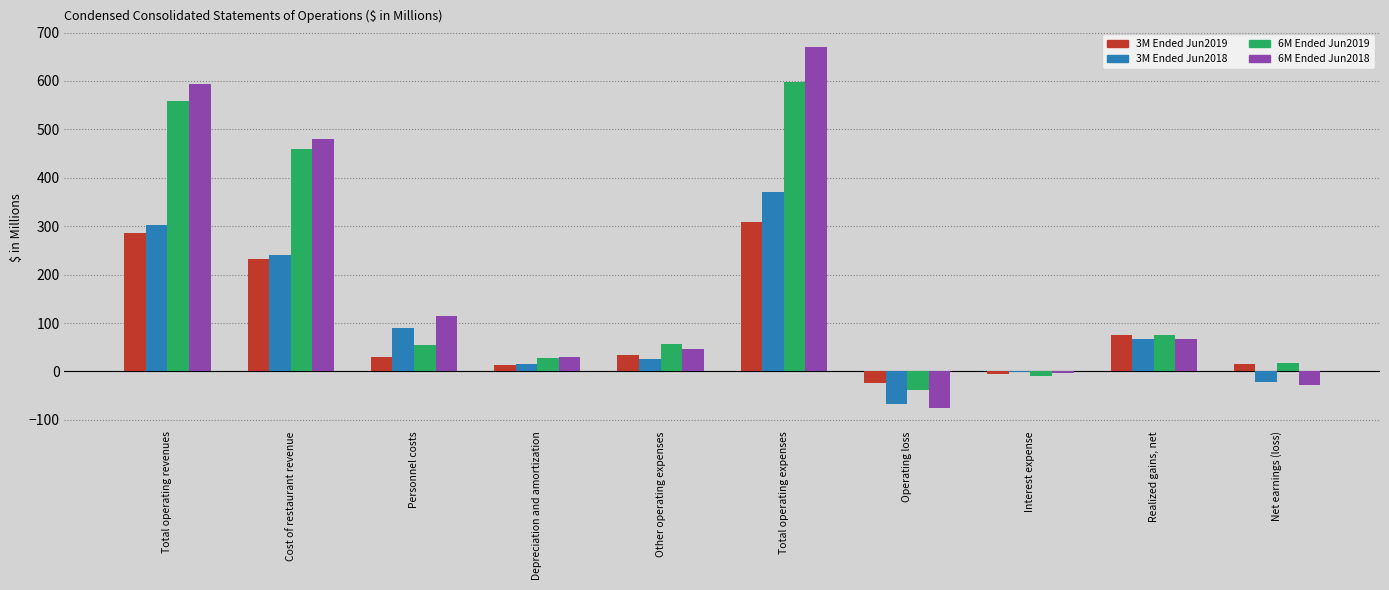

At which category is the sum across all series the highest?

Total operating expenses